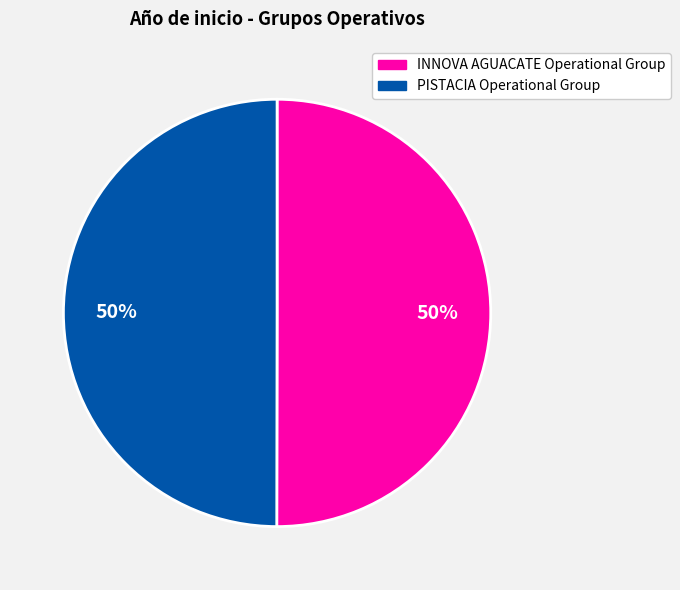

To the nearest percent, what portion does PISTACIA Operational Group represent?

50%